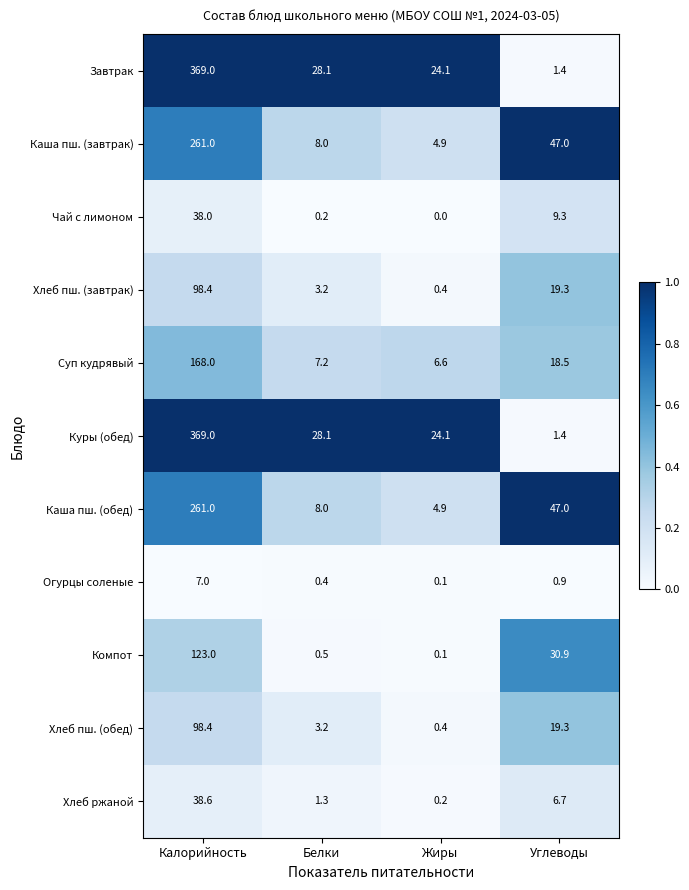

List the labels in order of Чай с лимоном value, largest first.

Калорийность, Углеводы, Белки, Жиры